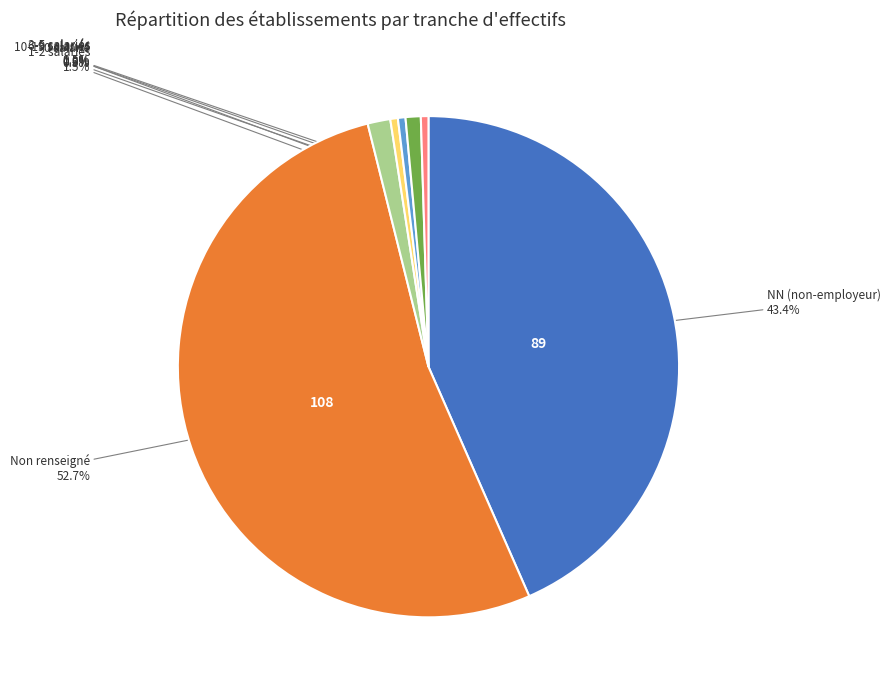

Is there a majority slice in this chart?

Yes